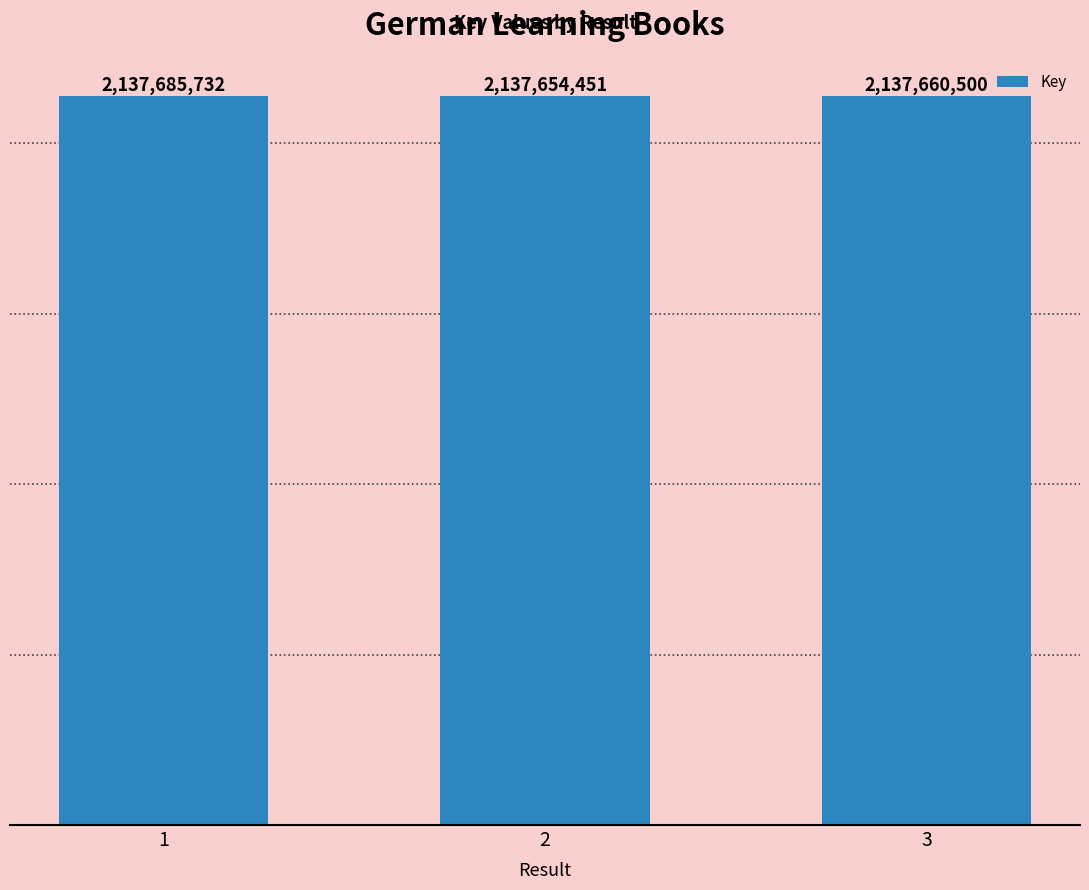

True or false: the data shows 2137654451 at 2.

True